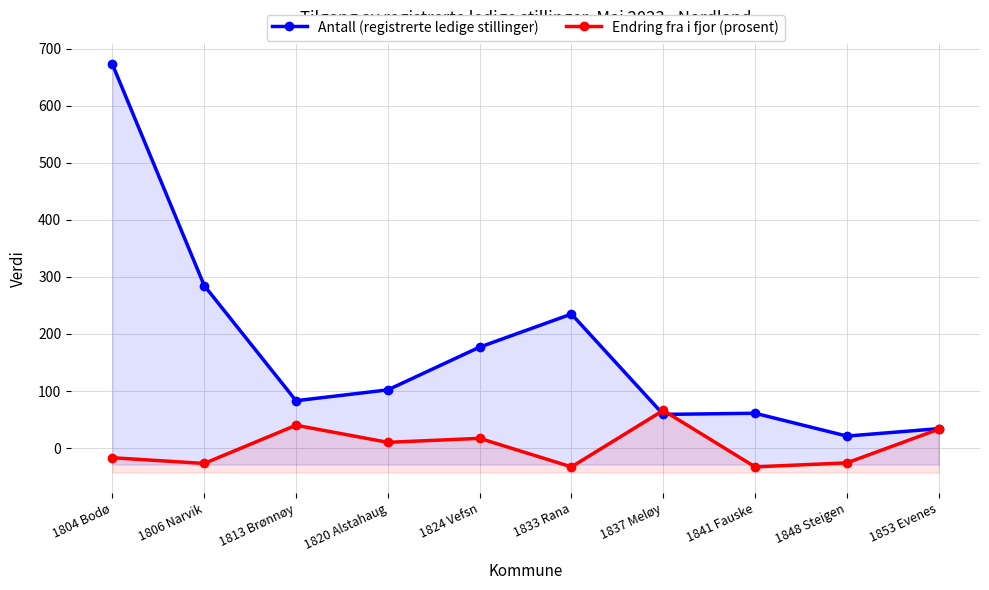

Is it true that Endring fra i fjor (prosent) equals -13 at 1848 Steigen?

False